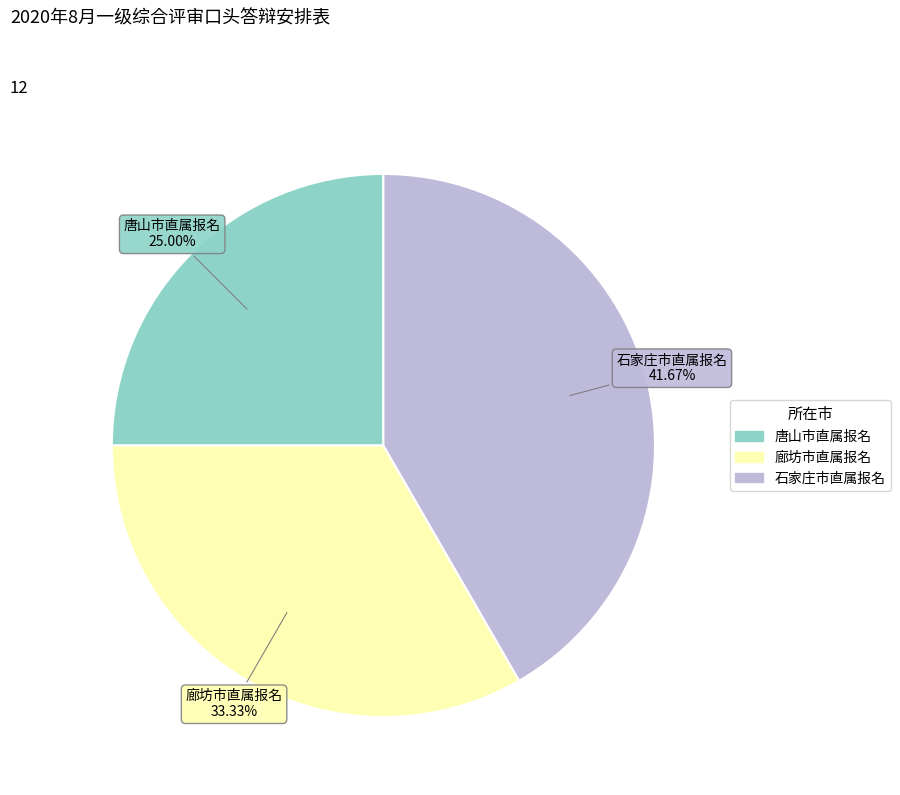

To the nearest percent, what percentage of the pie is 廊坊市直属报名?

33%